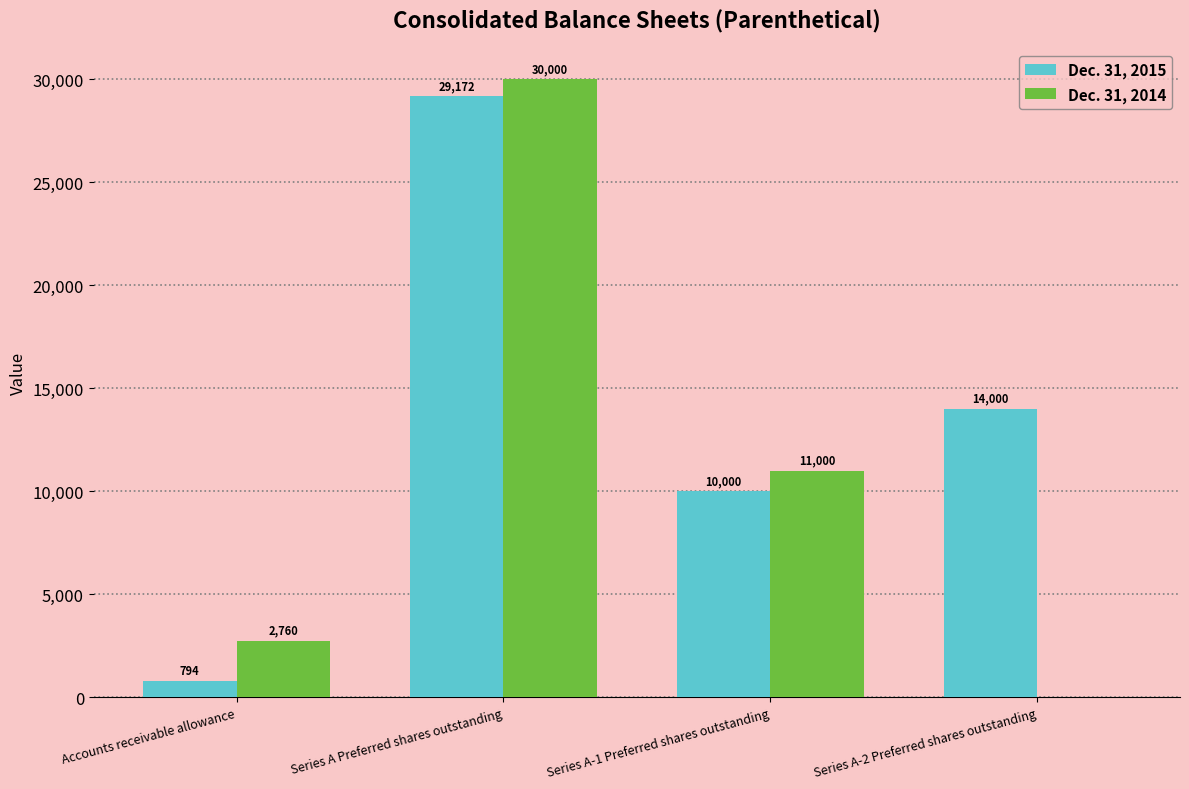

The Dec. 31, 2014 series shows 672 at Accounts receivable allowance. True or false?

False